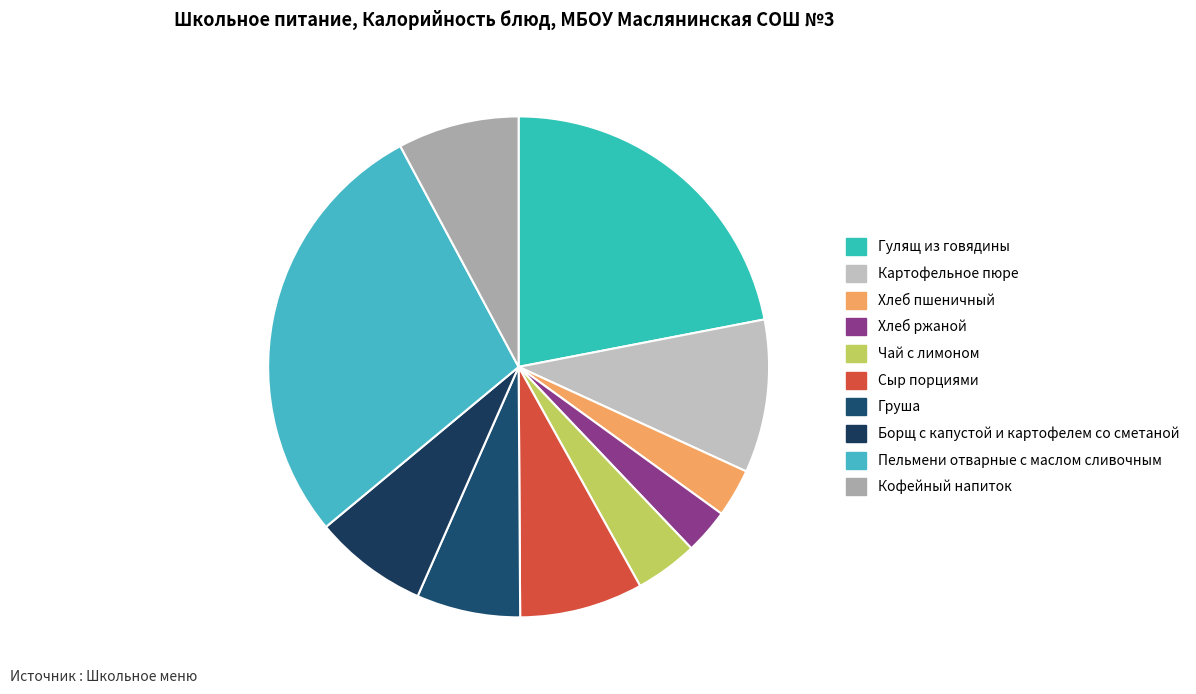

To the nearest percent, what is the difference between the largest and smallest slice percentages?

25%